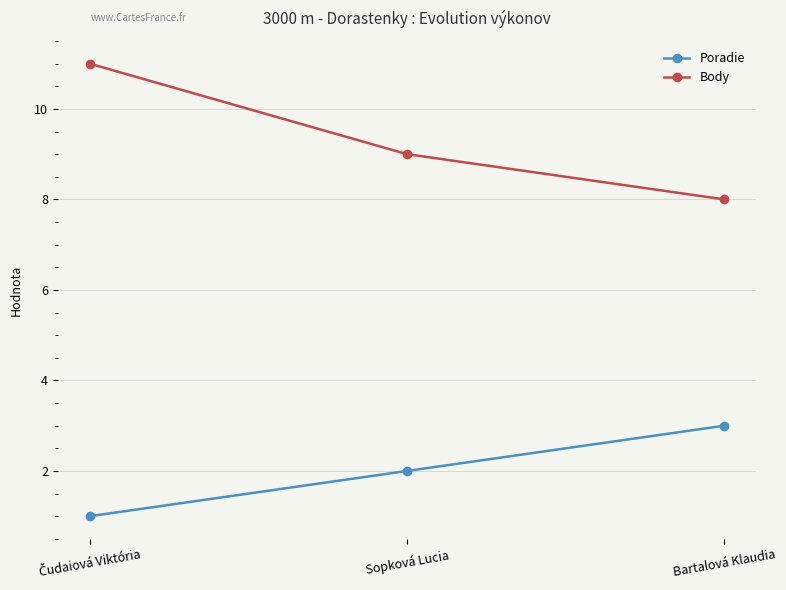

Is the value of Body at Sopková Lucia greater than the value of Poradie at Bartalová Klaudia?

Yes